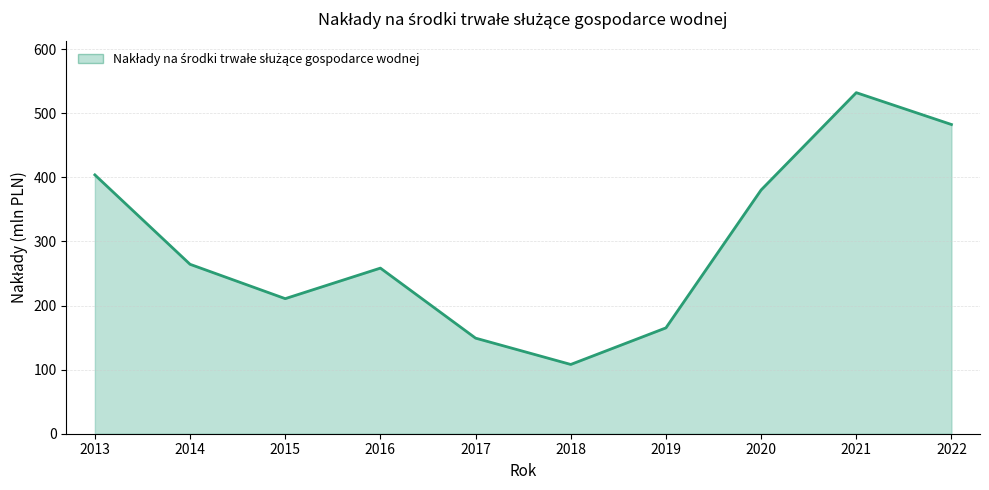

Reading left to right, what are all the values shown in this chart?

2013=403.9	2014=264.4	2015=210.8	2016=258.5	2017=149.2	2018=108.1	2019=165.2	2020=380.4	2021=532.3	2022=482.6